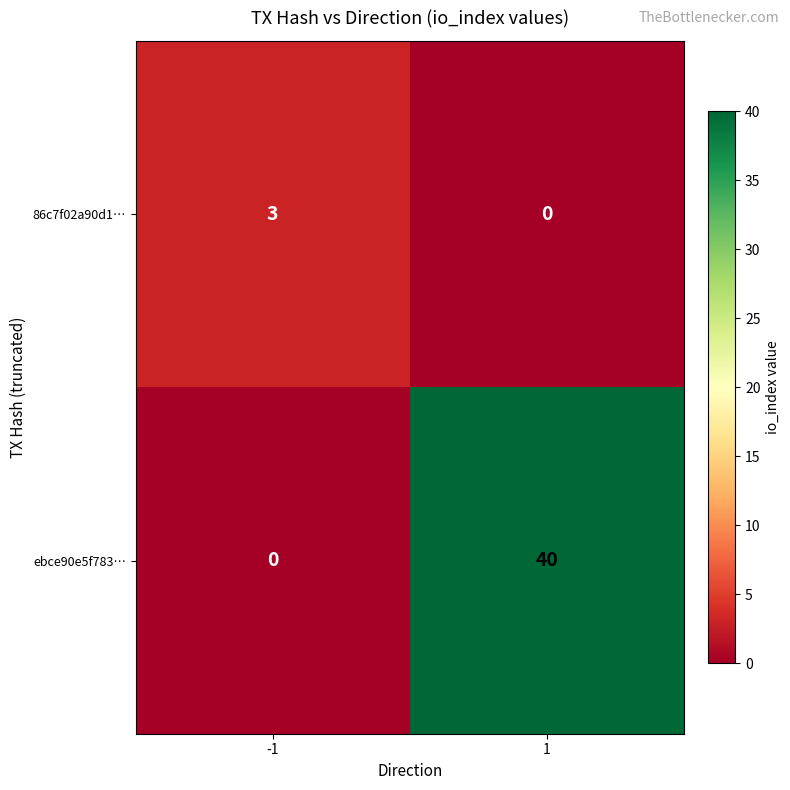

Which series changed the most between -1 and 1?

ebce90e5f783…